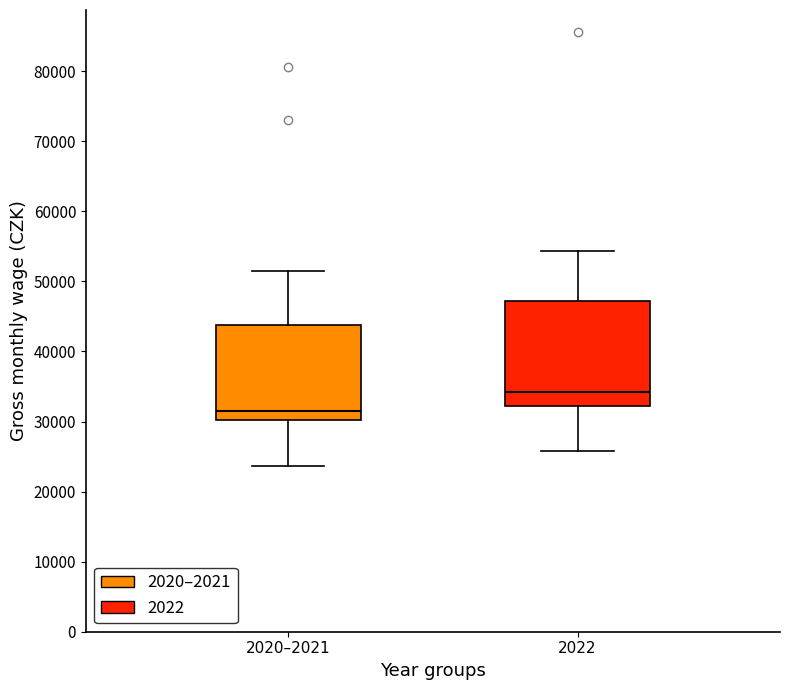

Reading left to right, read every box against the y-axis: the position of its median line, the range the box covers, and the ends of its whiskers. The values are not printed on the chart, so give them approximately, as read against the axis.

2020–2021: median 32000, box 30000 to 44000, whiskers 24000 to 52000
2022: median 34000, box 32000 to 47000, whiskers 26000 to 54000